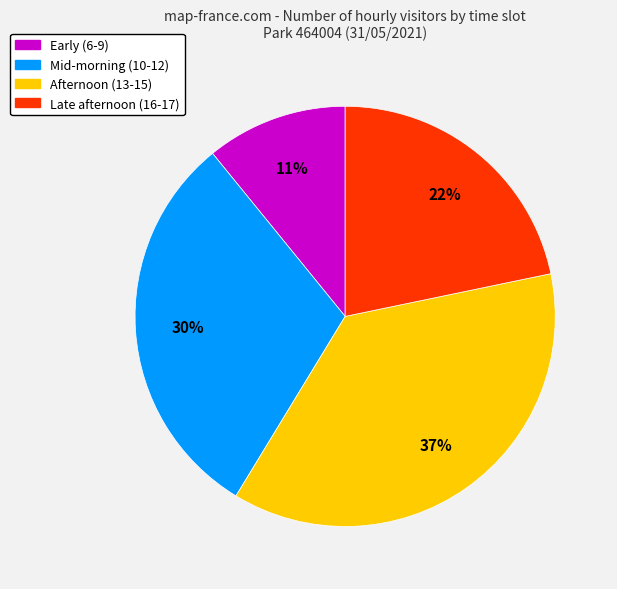

Is there a majority slice in this chart?

No